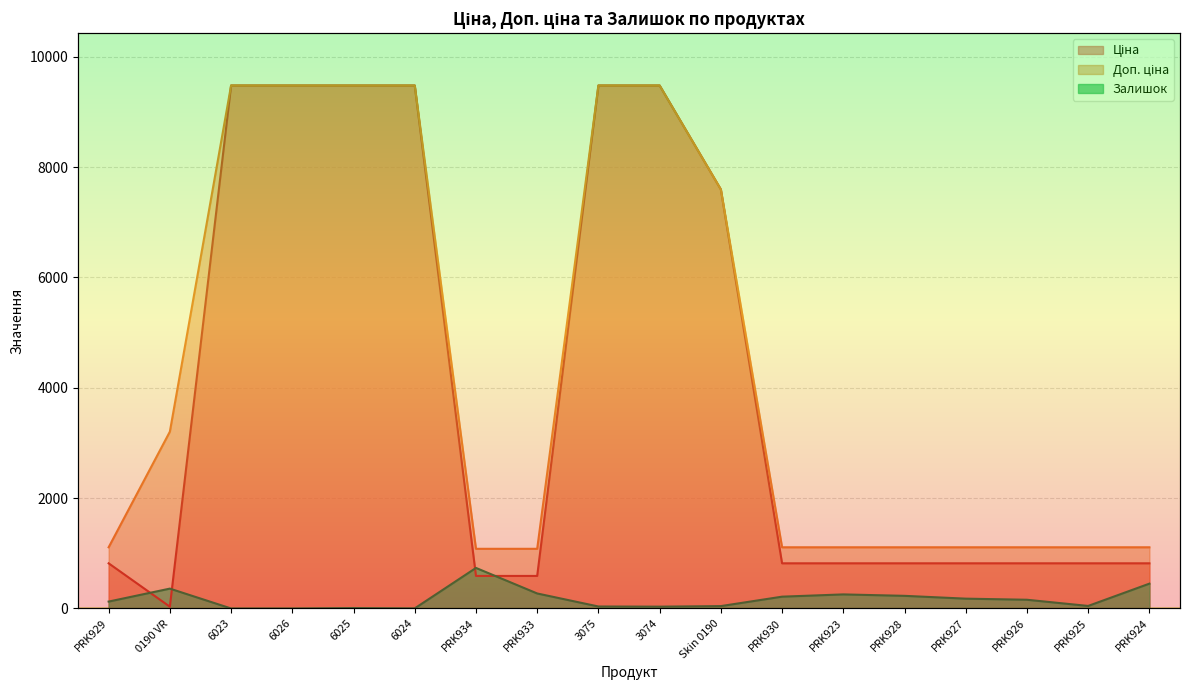

Is the value of Ціна at 6025 greater than the value of Залишок at 6024?

Yes